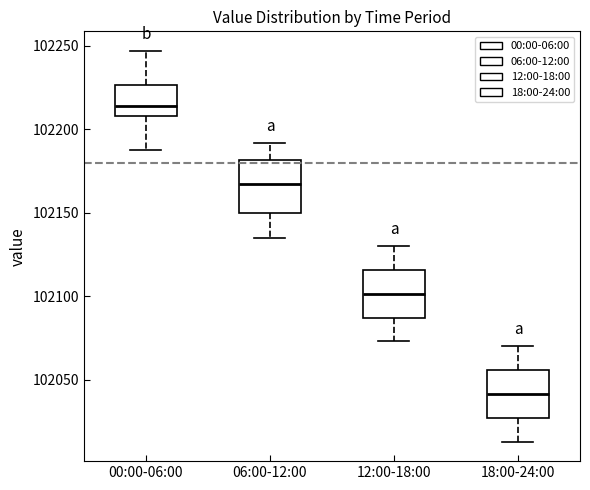

Reading left to right, transcribe this box plot: for each box, give where its median line is, the range the box spans, and where its two whiskers end, as read against the y-axis. The values are not printed on the chart, so give them approximately, as read against the axis.

00:00-06:00: median 102215, box 102210 to 102225, whiskers 102190 to 102245
06:00-12:00: median 102165, box 102150 to 102180, whiskers 102135 to 102190
12:00-18:00: median 102100, box 102085 to 102115, whiskers 102075 to 102130
18:00-24:00: median 102040, box 102025 to 102055, whiskers 102015 to 102070